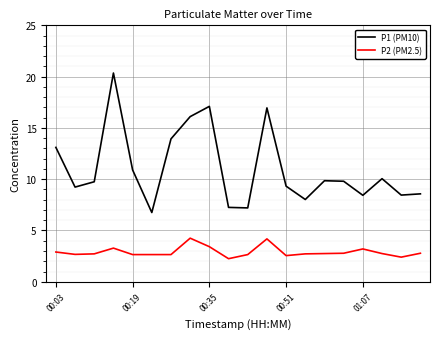

Which series has the largest range (max minus min)?

P1 (PM10)